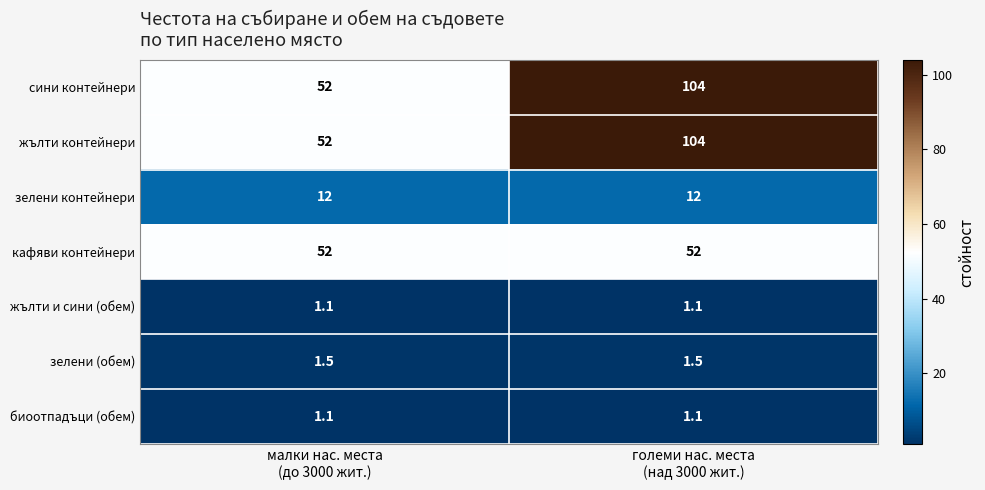

What is the greatest value displayed?

104.0